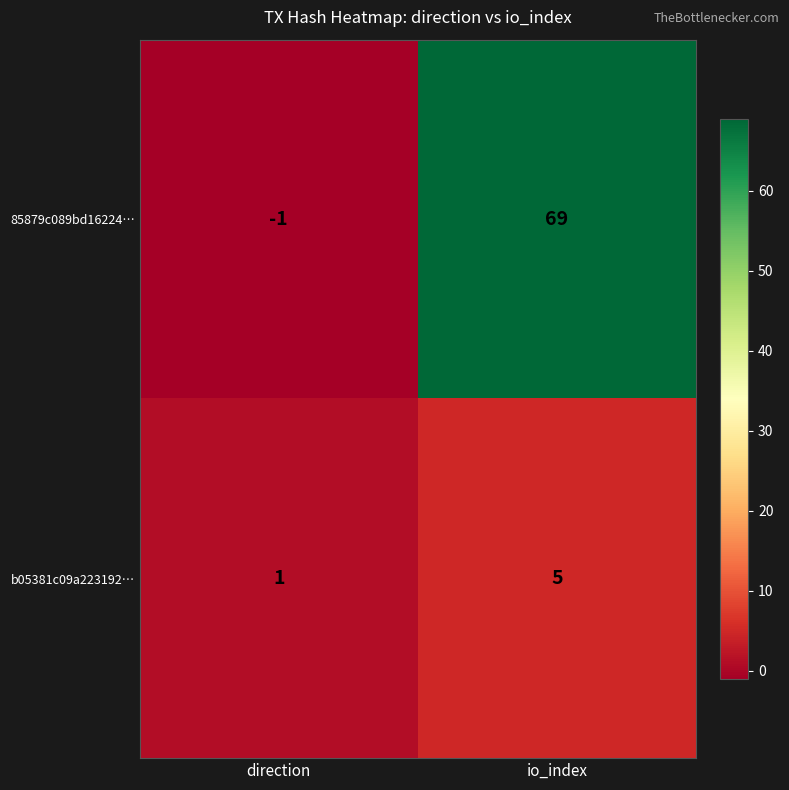

What is the sum of the b05381c09a223192… values at direction and io_index?

6